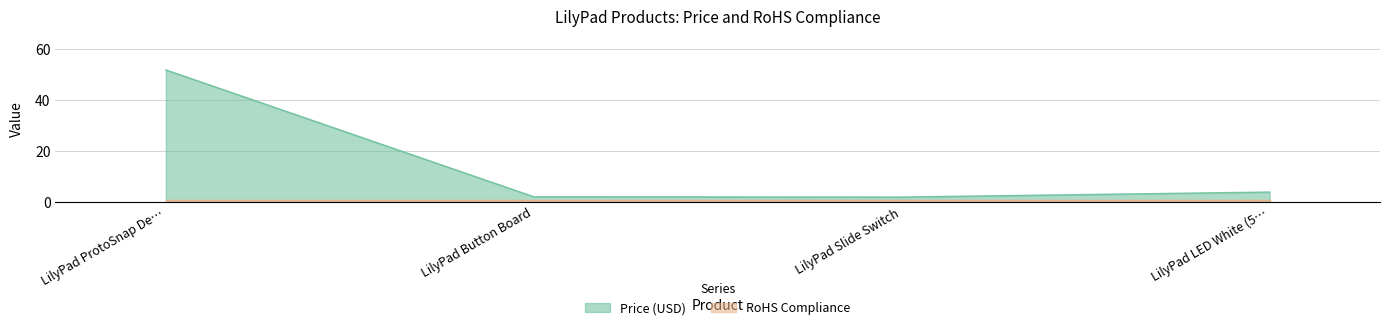

Is it true that Price (USD) equals 7.0 at LilyPad LED White (5…?

False